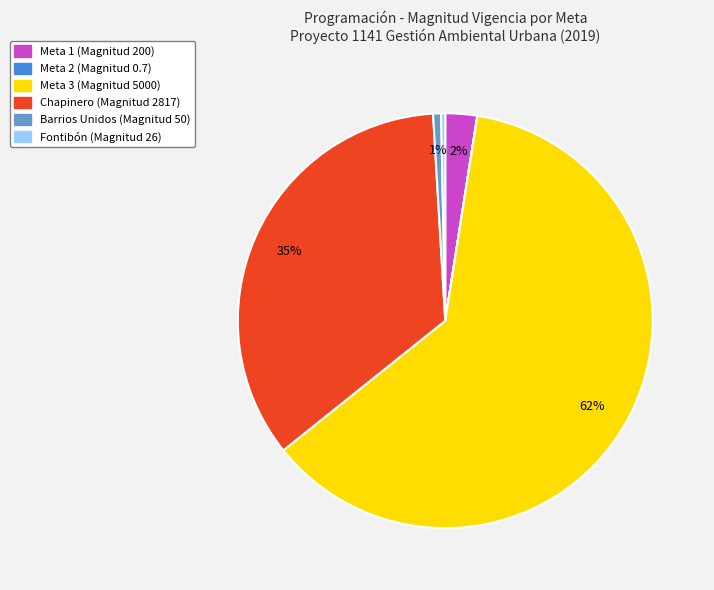

To the nearest percent, what is the difference between the largest and smallest slice percentages?

62%